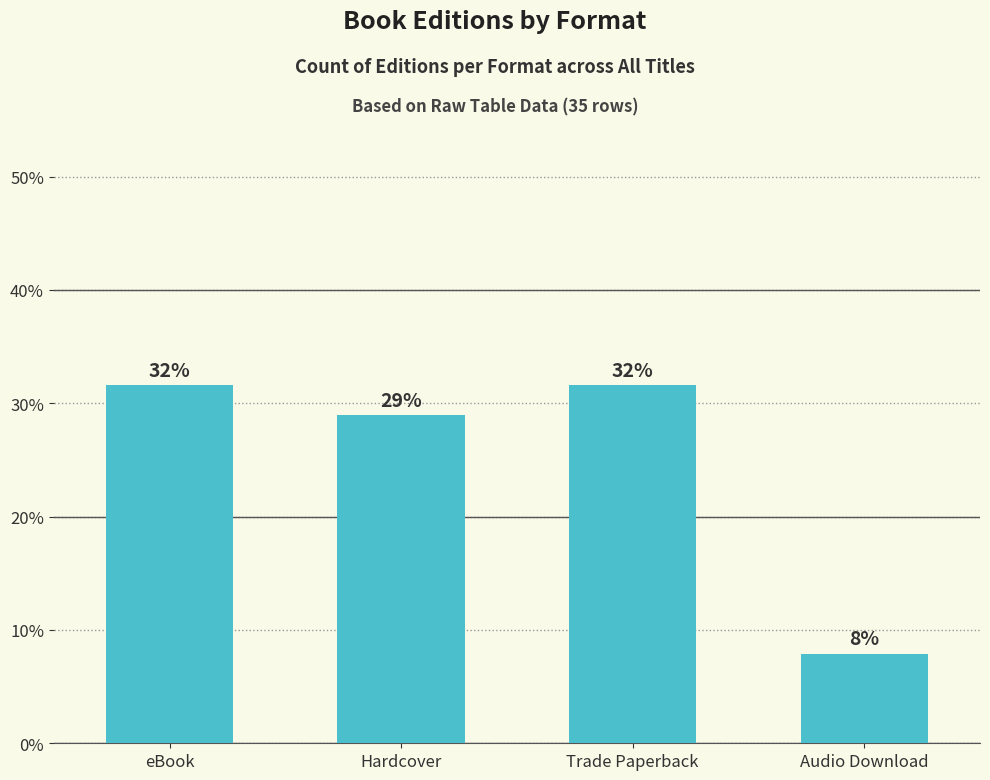

At which label does the data first exceed 31?

eBook